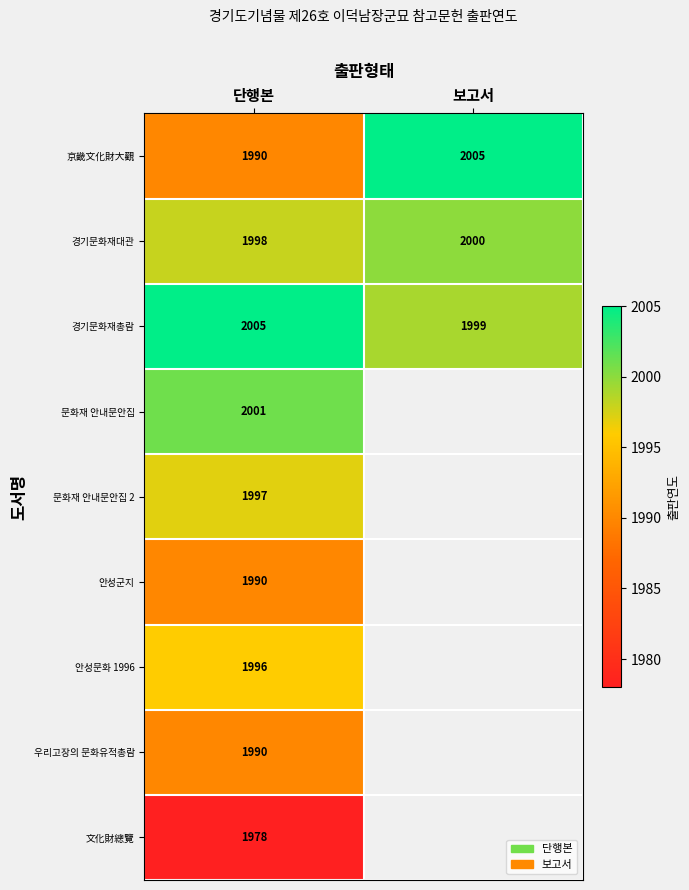

True or false: 京畿文化財大觀 has a value of 1990 at 단행본.

True